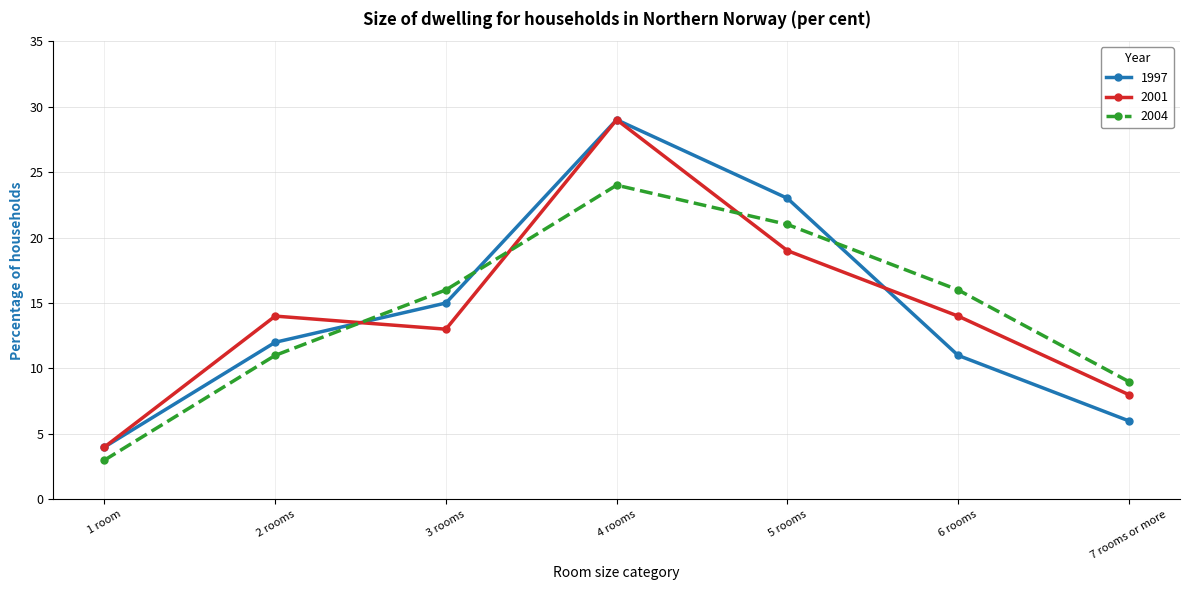

How many times do 2004 and 2001 cross each other?

3